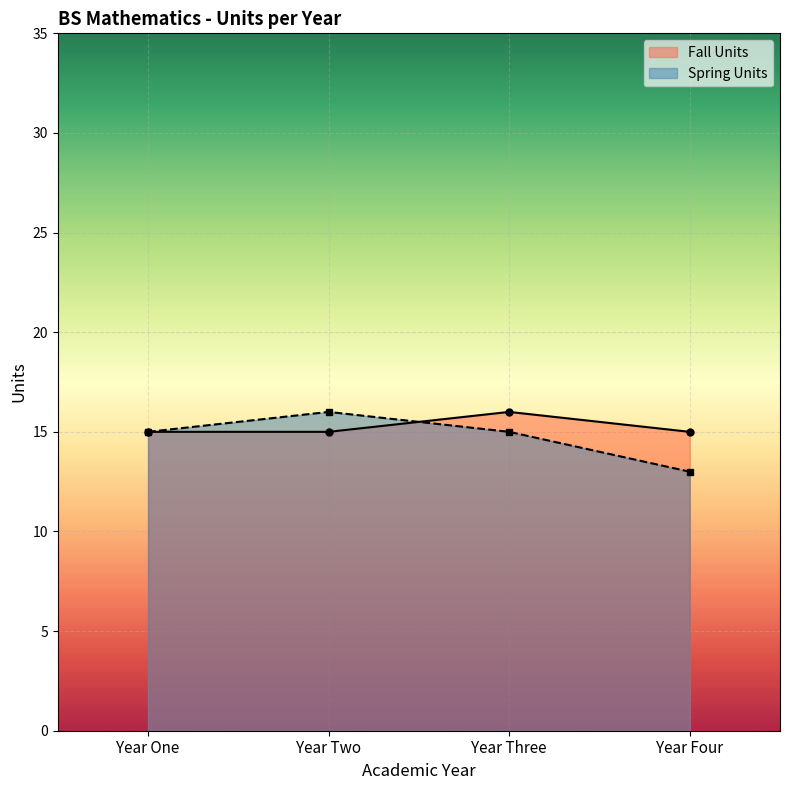

What is the spread (max minus min) of values at Year Two?

1